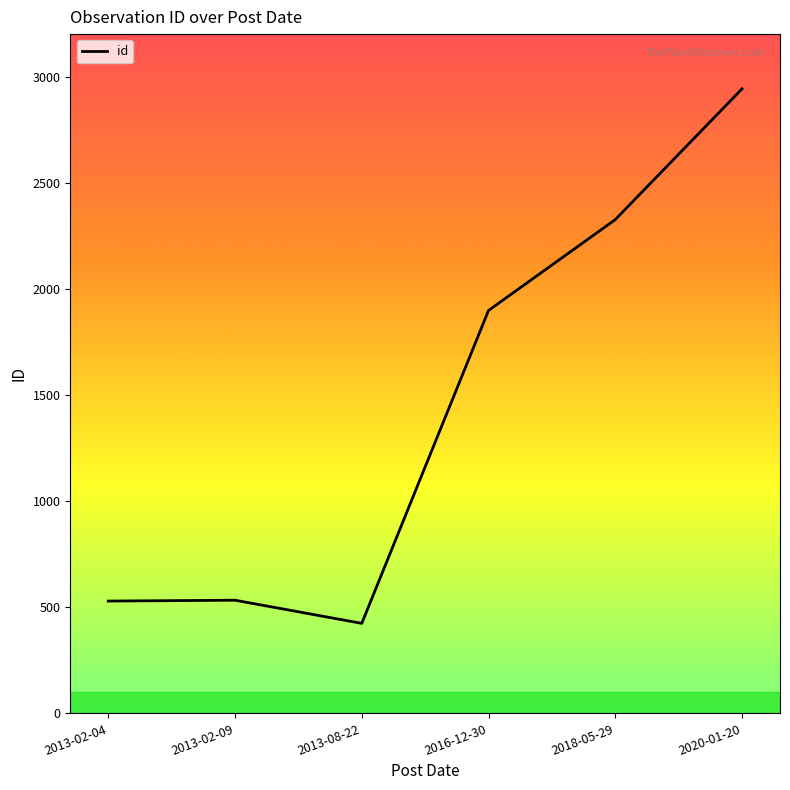

The chart shows a value of 2974 at 2016-12-30. True or false?

False